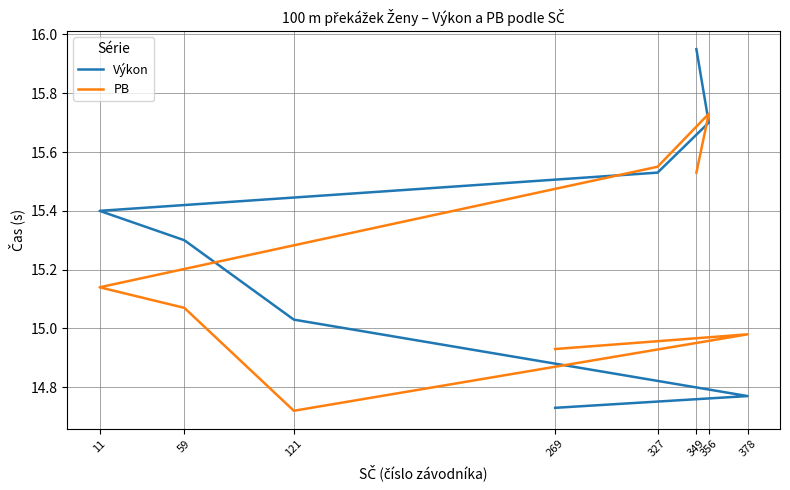

What are all the series names shown in the legend?

Výkon, PB